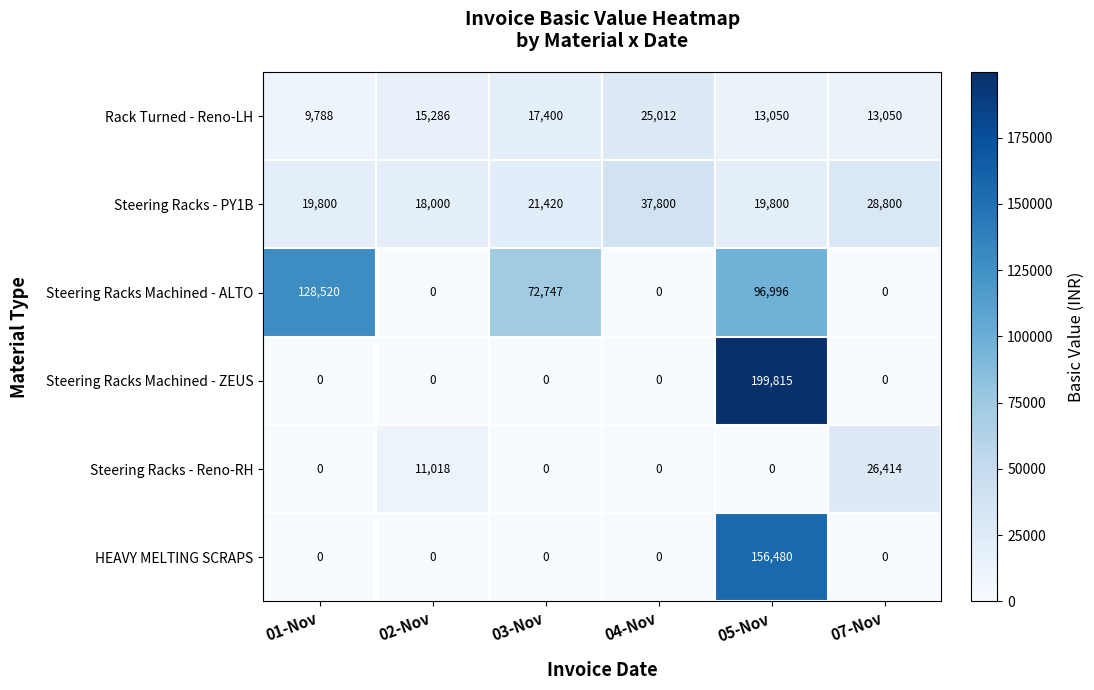

Rank the series by their maximum value, from lowest to highest.

Rack Turned - Reno-LH, Steering Racks - Reno-RH, Steering Racks - PY1B, Steering Racks Machined - ALTO, HEAVY MELTING SCRAPS, Steering Racks Machined - ZEUS